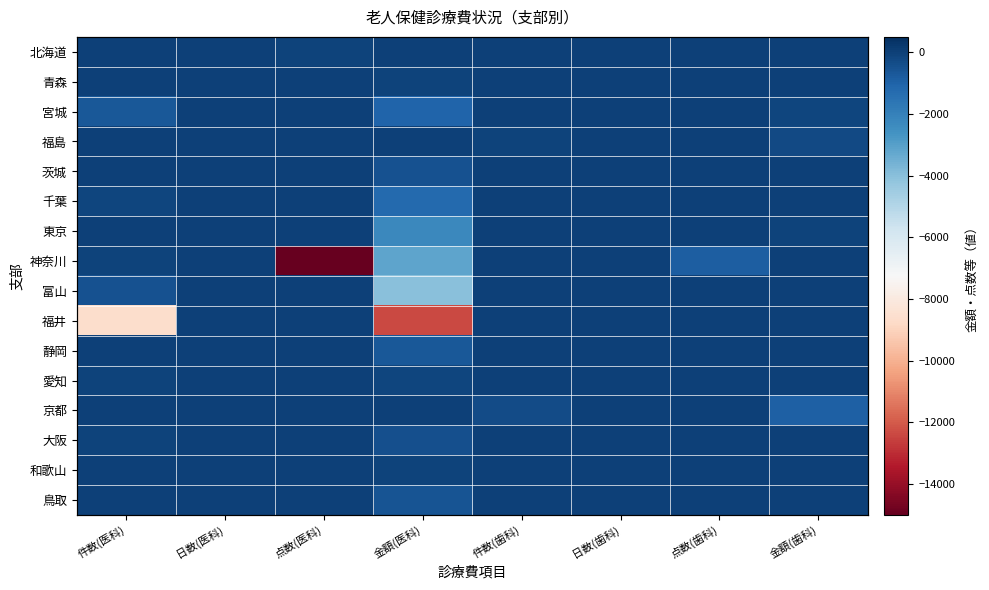

List the series in order of their peak value, lowest first.

北海道, 青森, 宮城, 福島, 茨城, 千葉, 東京, 神奈川, 富山, 福井, 静岡, 愛知, 京都, 大阪, 和歌山, 鳥取